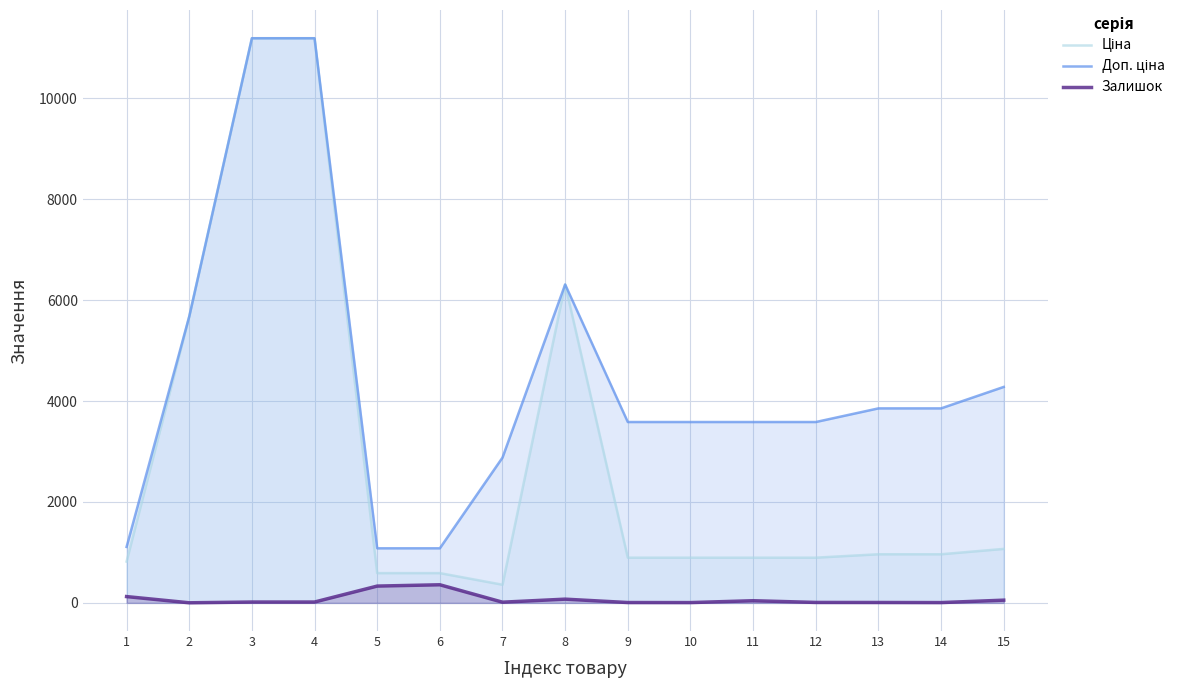

What is the highest value of the Залишок series?

359.0